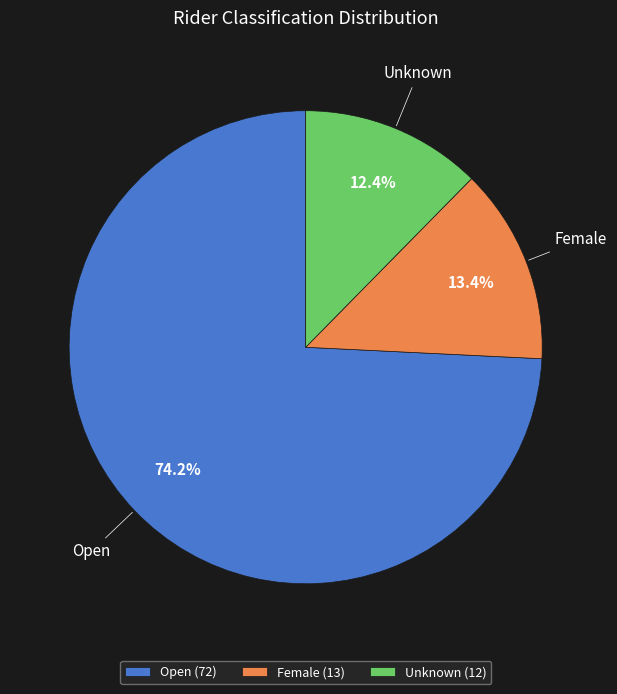

To the nearest percent, what portion does Female represent?

13%